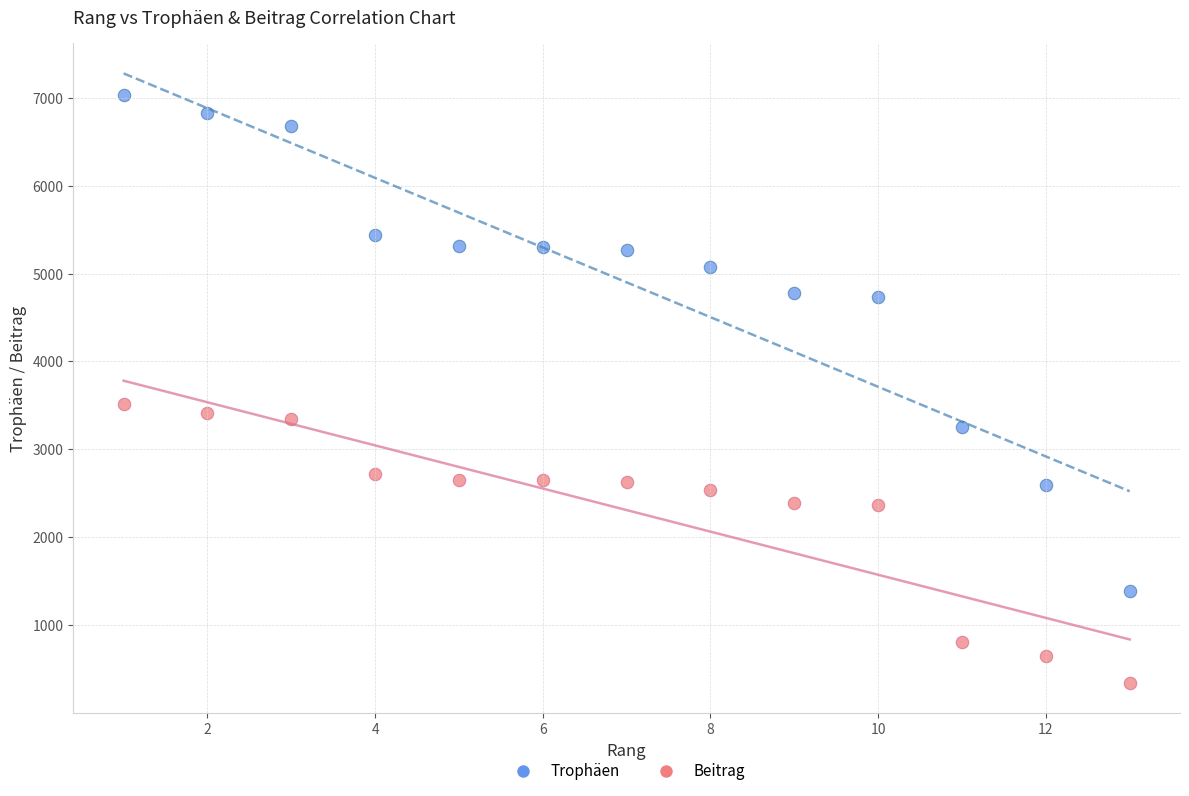

Across all series, what Y value is closest to 3688?

3515